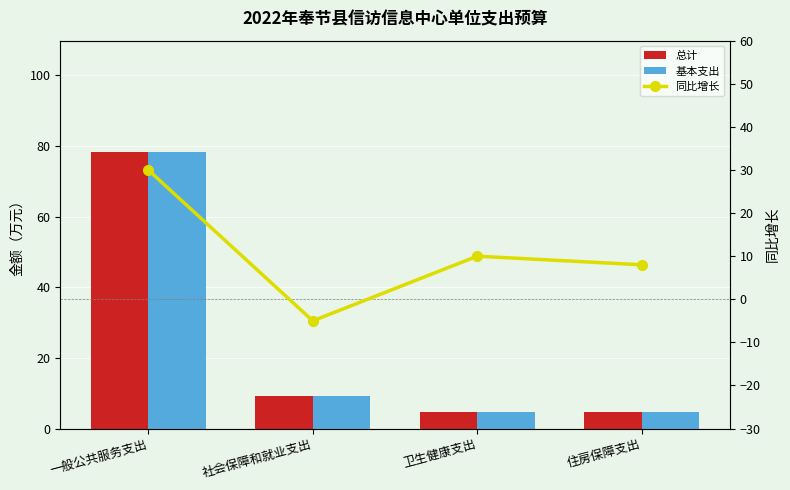

List the labels in order of 总计 value, smallest first.

住房保障支出, 卫生健康支出, 社会保障和就业支出, 一般公共服务支出